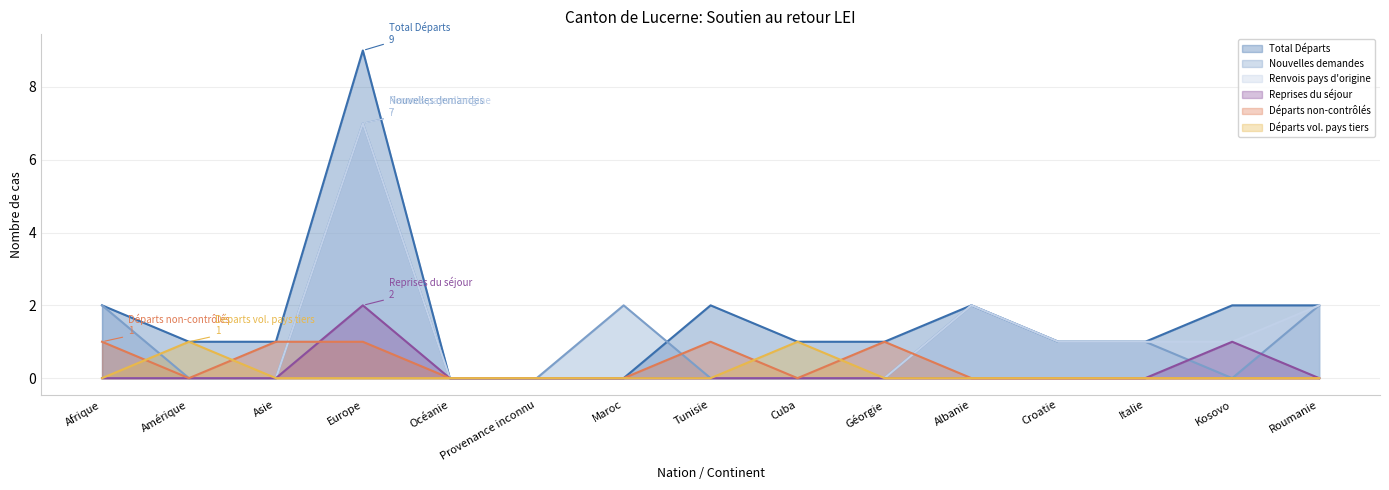

Reading right to left, extract all data points from this chart.

Total Départs: Roumanie=2	Kosovo=2	Italie=1	Croatie=1	Albanie=2	Géorgie=1	Cuba=1	Tunisie=2	Maroc=0	Provenance inconnu=0	Océanie=0	Europe=9	Asie=1	Amérique=1	Afrique=2
Nouvelles demandes: Roumanie=2	Kosovo=0	Italie=1	Croatie=1	Albanie=2	Géorgie=0	Cuba=0	Tunisie=0	Maroc=2	Provenance inconnu=0	Océanie=0	Europe=7	Asie=0	Amérique=0	Afrique=2
Renvois pays d'origine: Roumanie=2	Kosovo=1	Italie=1	Croatie=1	Albanie=2	Géorgie=0	Cuba=0	Tunisie=0	Maroc=0	Provenance inconnu=0	Océanie=0	Europe=7	Asie=0	Amérique=0	Afrique=0
Reprises du séjour: Roumanie=0	Kosovo=1	Italie=0	Croatie=0	Albanie=0	Géorgie=0	Cuba=0	Tunisie=0	Maroc=0	Provenance inconnu=0	Océanie=0	Europe=2	Asie=0	Amérique=0	Afrique=0
Départs non-contrôlés: Roumanie=0	Kosovo=0	Italie=0	Croatie=0	Albanie=0	Géorgie=1	Cuba=0	Tunisie=1	Maroc=0	Provenance inconnu=0	Océanie=0	Europe=1	Asie=1	Amérique=0	Afrique=1
Départs vol. pays tiers: Roumanie=0	Kosovo=0	Italie=0	Croatie=0	Albanie=0	Géorgie=0	Cuba=1	Tunisie=0	Maroc=0	Provenance inconnu=0	Océanie=0	Europe=0	Asie=0	Amérique=1	Afrique=0